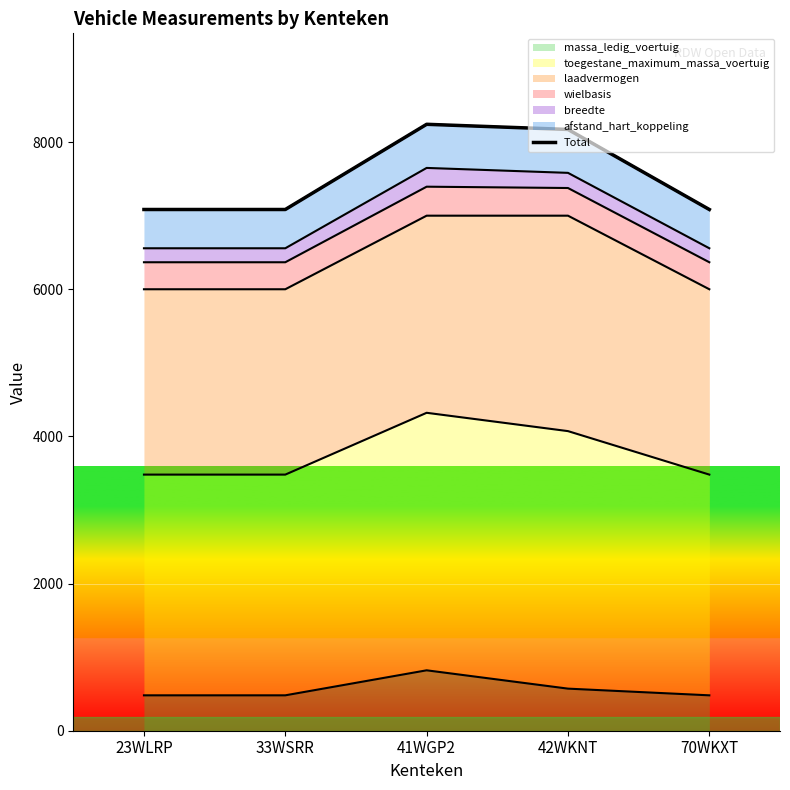

What is the value of the 5th point from the left?

7084